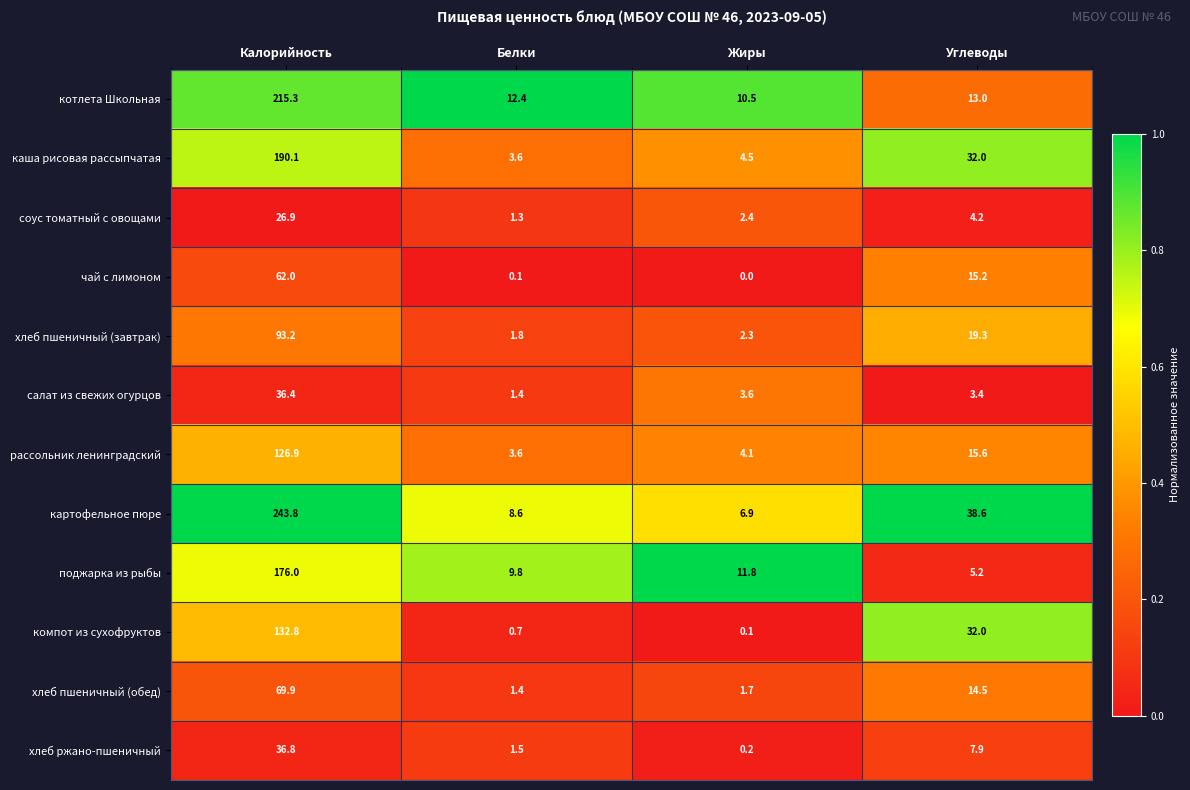

Is the value of компот из сухофруктов at Белки greater than the value of хлеб ржано-пшеничный at Калорийность?

No